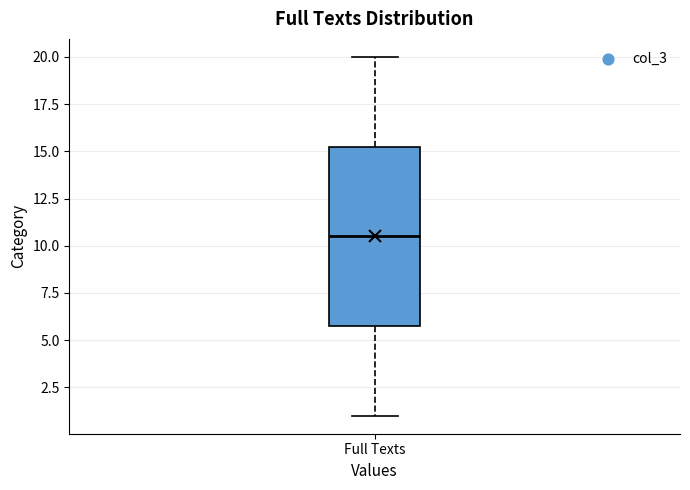

Transcribe this box plot: give where the median line is, the range the box spans, and where the two whiskers end, as read against the y-axis. The values are not printed on the chart, so give them approximately, as read against the axis.

median 10.5, box 6.0 to 15.5, whiskers 1.0 to 20.0